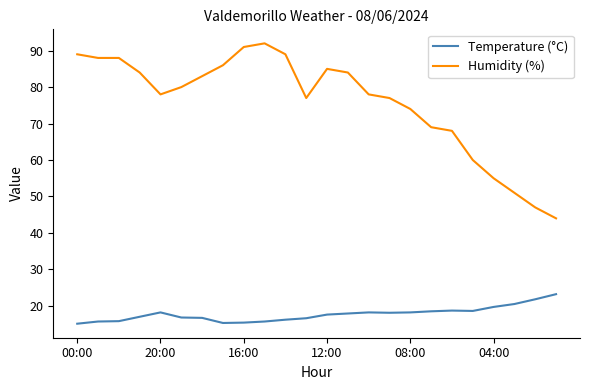

What is the average value of the Humidity (%) series?

75.7